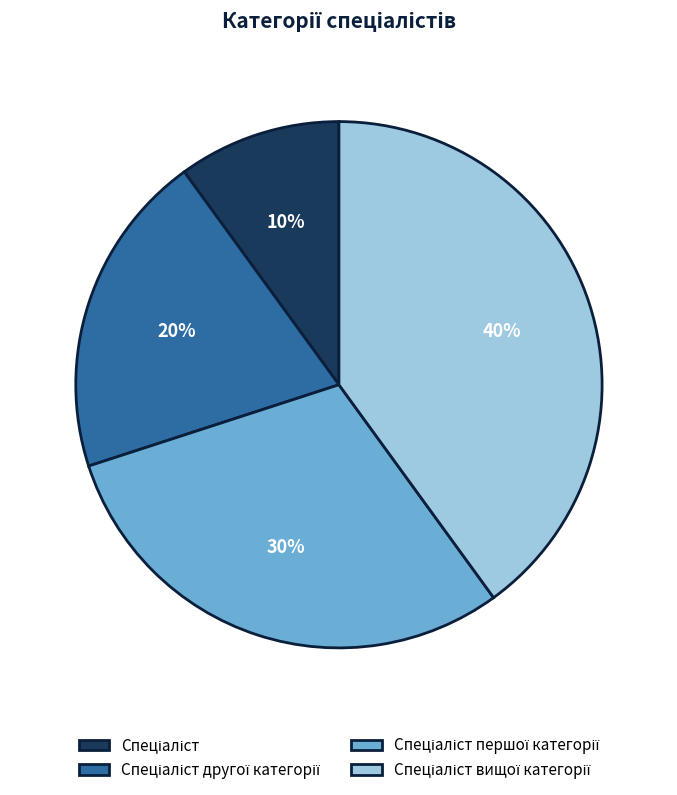

To the nearest percent, what is the difference between the largest and smallest slice percentages?

30%